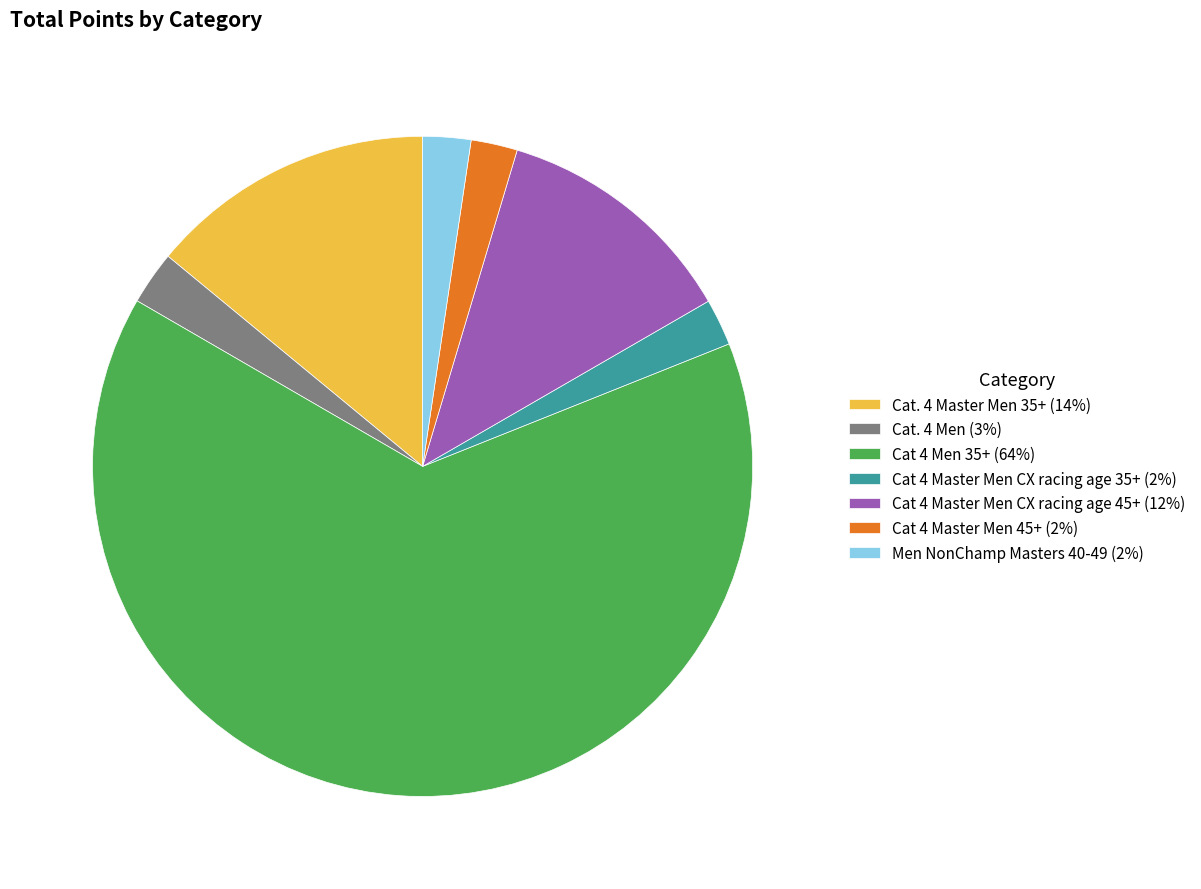

Is Men NonChamp Masters 40-49 (2%) the majority of the pie?

No